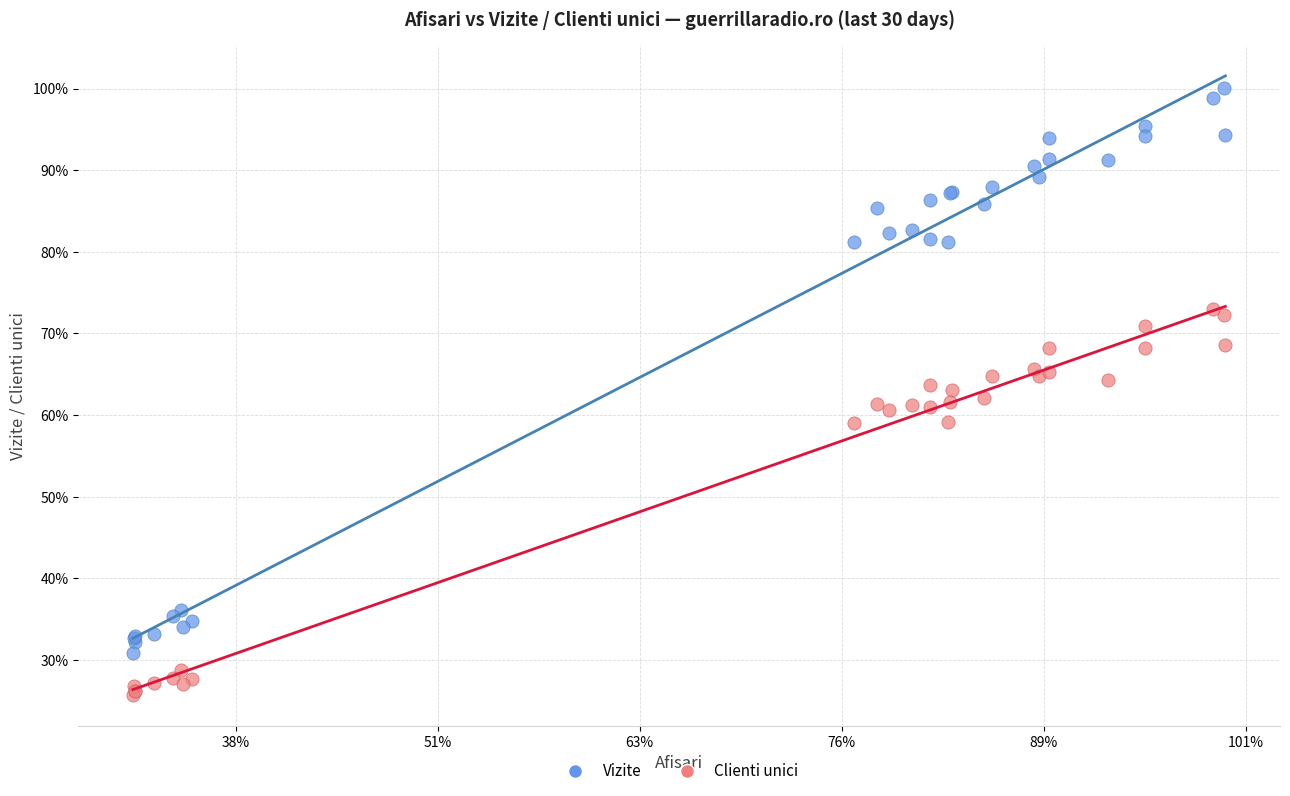

What are all the series names shown in the legend?

Vizite, Clienti unici